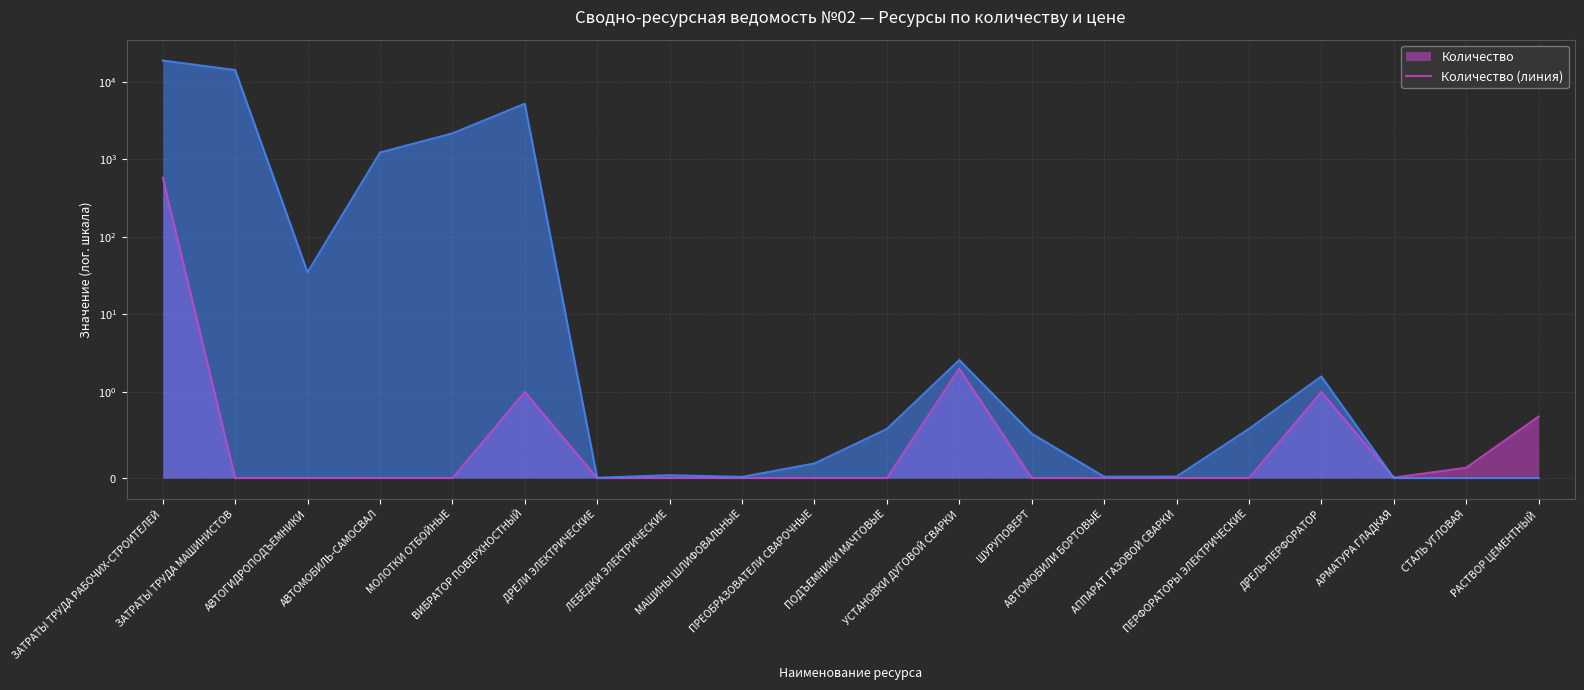

What is the label of the 16th point from the right?

МОЛОТКИ ОТБОЙНЫЕ